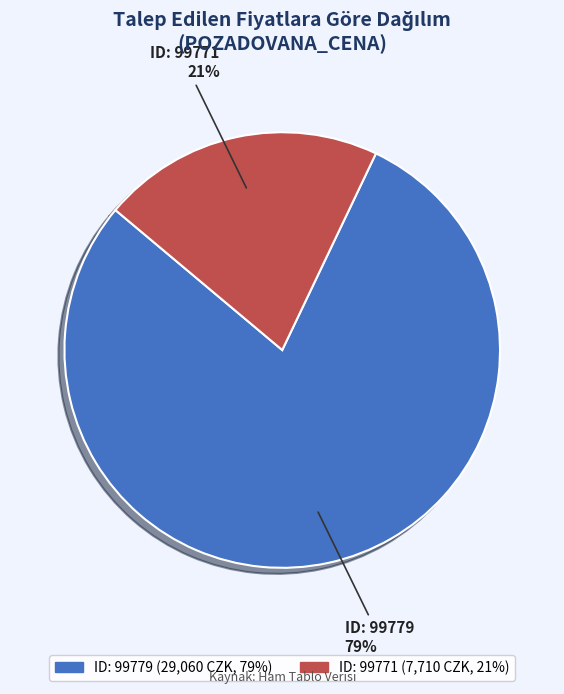

The ID: 99771 slice represents 21% of the pie. True or false?

True